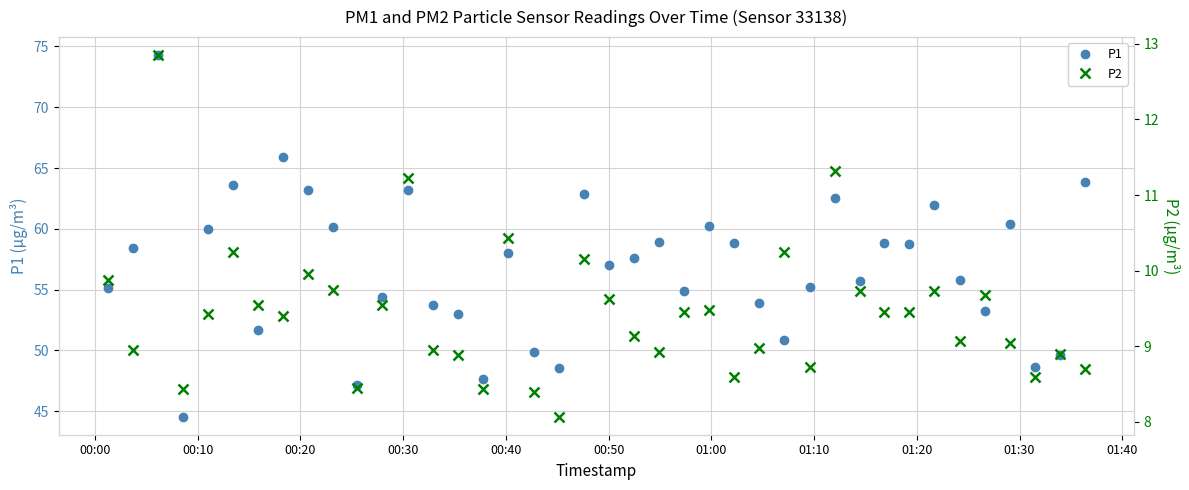

How many lines are shown in the chart?

2